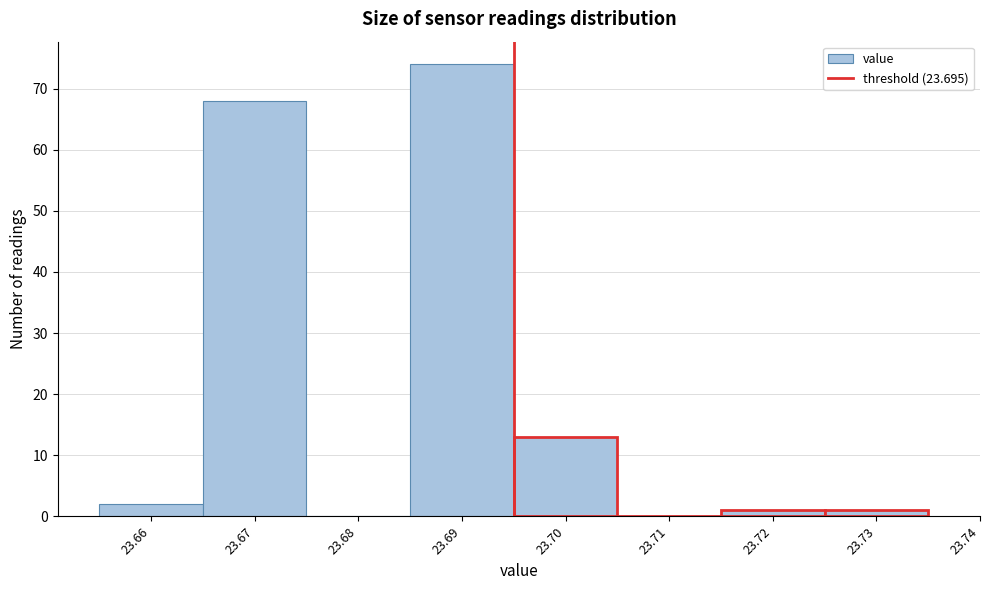

Reading left to right, list every bar in this chart as the range it spans on the x-axis followed by its height. The values are not printed on the chart, so give them approximately, as read against the axis.

23.655 to 23.665: 2
23.665 to 23.675: 68
23.675 to 23.685: 0
23.685 to 23.695: 74
23.695 to 23.705: 13
23.705 to 23.715: 0
23.715 to 23.725: 1
23.725 to 23.735: 1